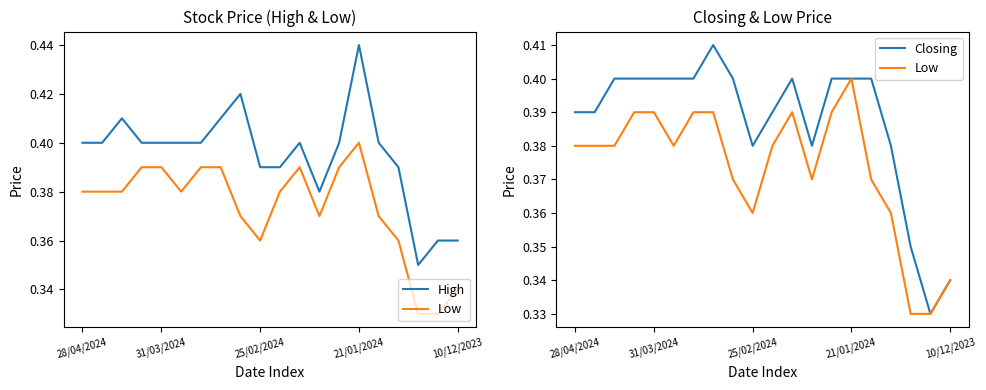

At which category is the sum across all series the highest?

21/01/2024